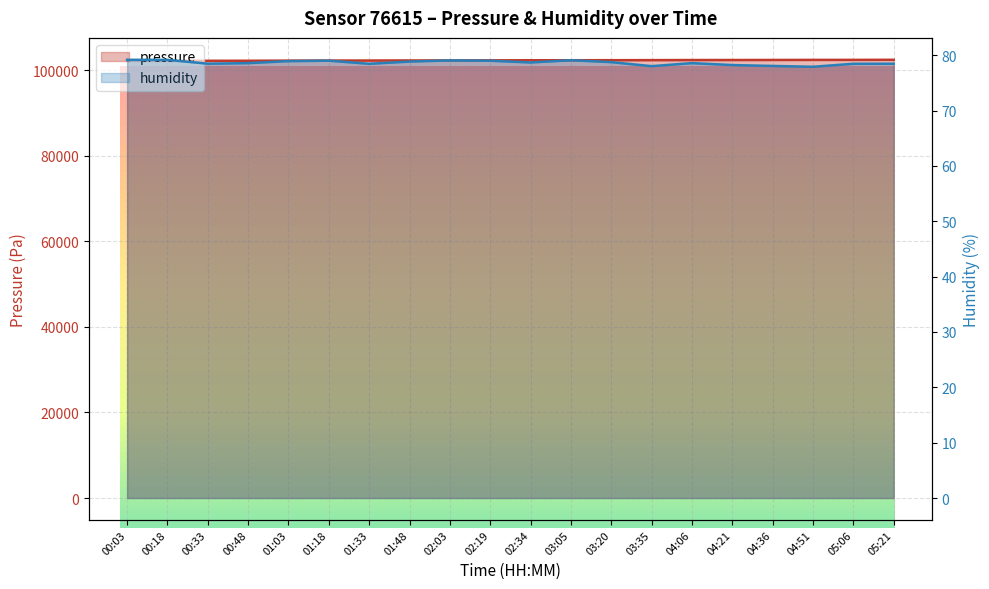

At which category does humidity reach its first local peak?

01:18